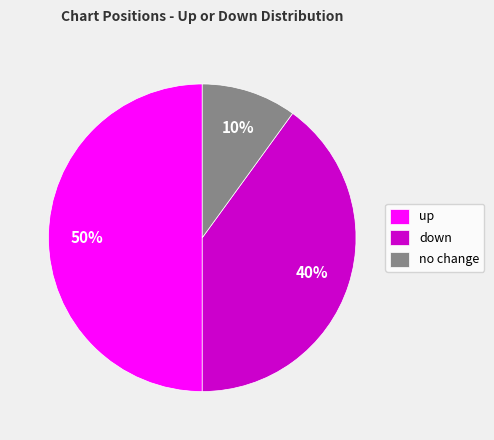

Is down the majority of the pie?

No